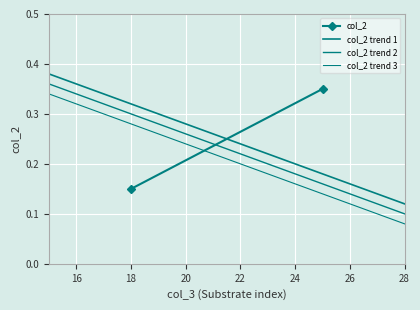

The value of col_2 trend 3 at 28 is 0.1. True or false?

False